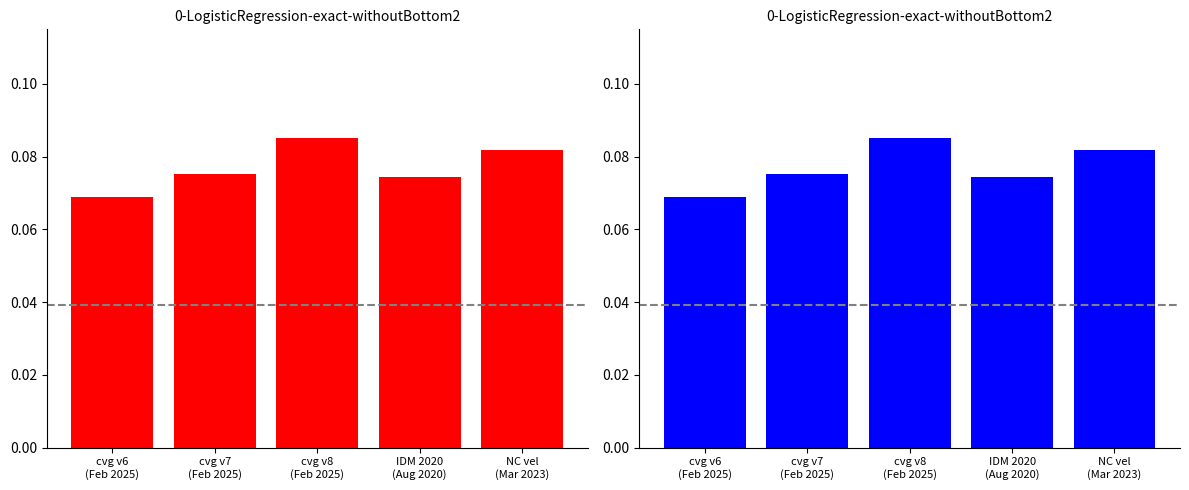

The value at NC vel
(Mar 2023) is 0.1. True or false?

True